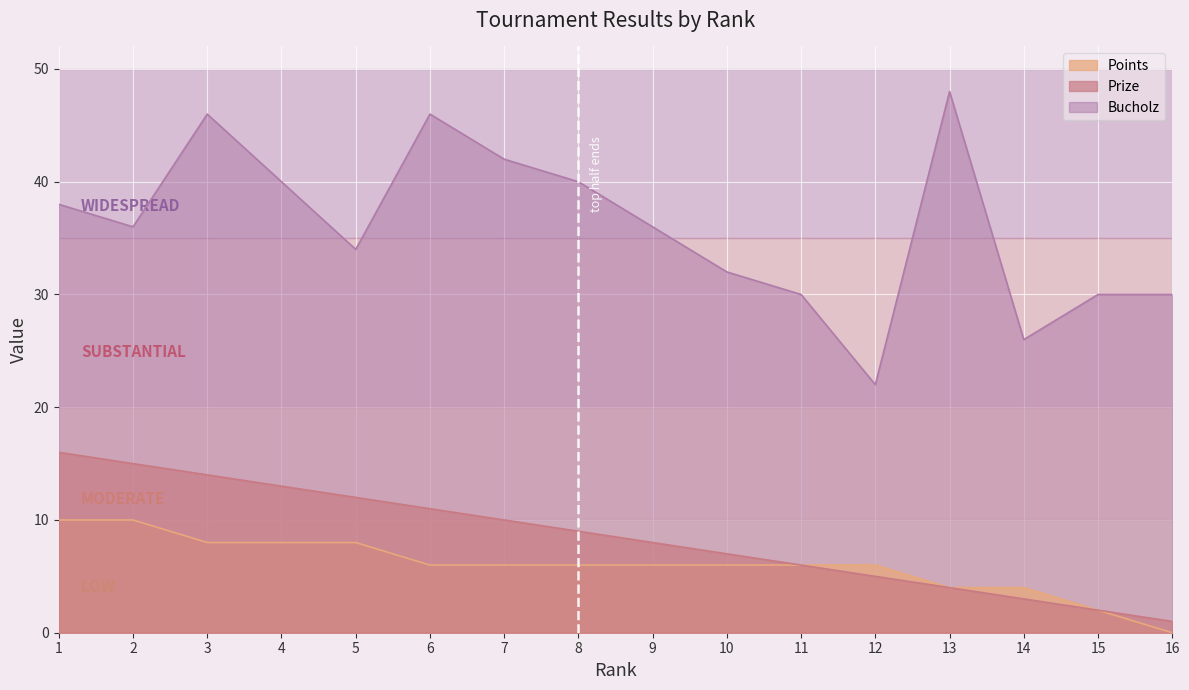

True or false: Points and Prize cross at least once.

False